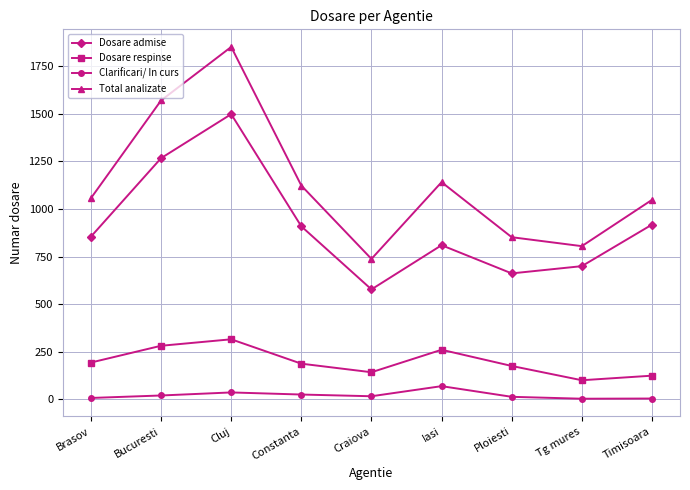

What is the lowest value of the Dosare respinse series?

101